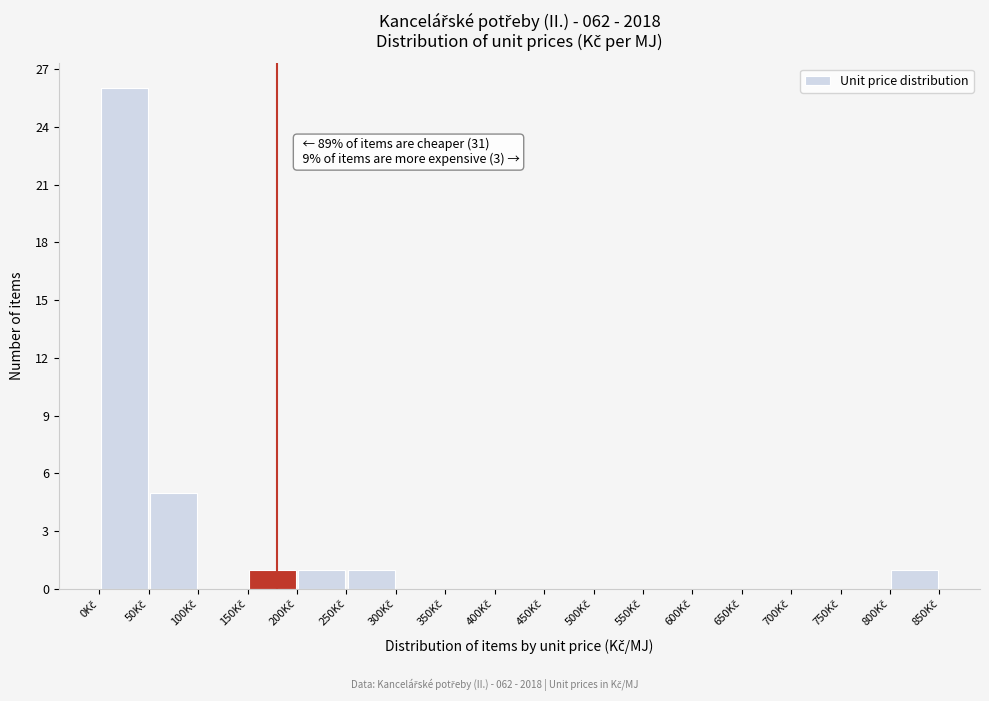

Over which range of the x-axis is the bar tallest?

0 to 50